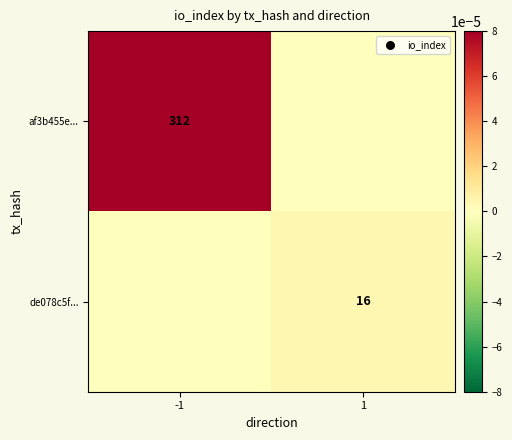

The value of af3b455e... at -1 is 72. True or false?

False